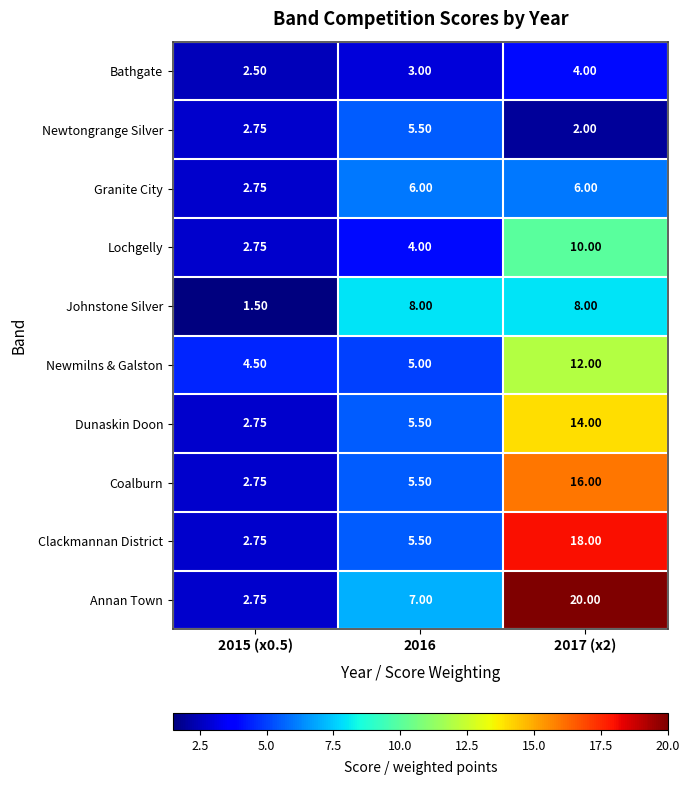

List the series in order of their peak value, highest first.

Annan Town, Clackmannan District, Coalburn, Dunaskin Doon, Newmilns & Galston, Lochgelly, Johnstone Silver, Granite City, Newtongrange Silver, Bathgate